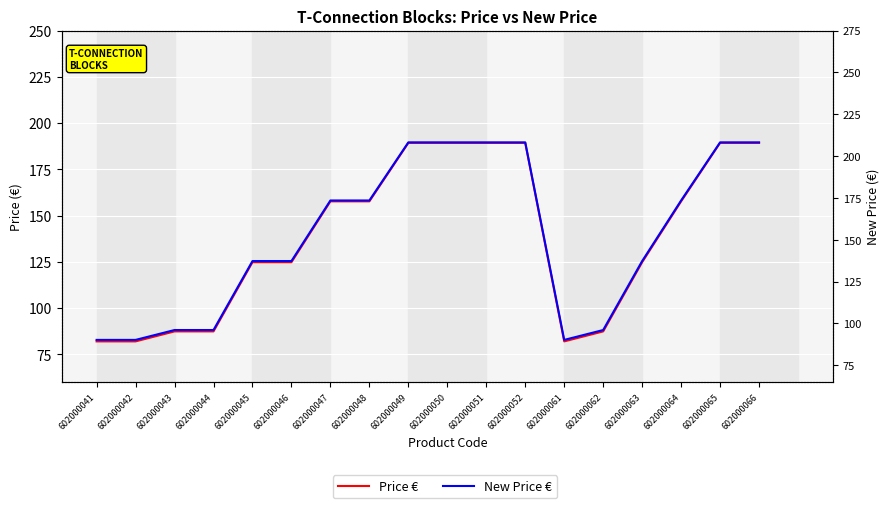

What is the spread (max minus min) of values at 602000051?

18.9